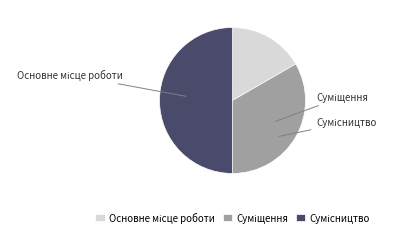

Is it true that Сумісництво is 50% of the pie?

True